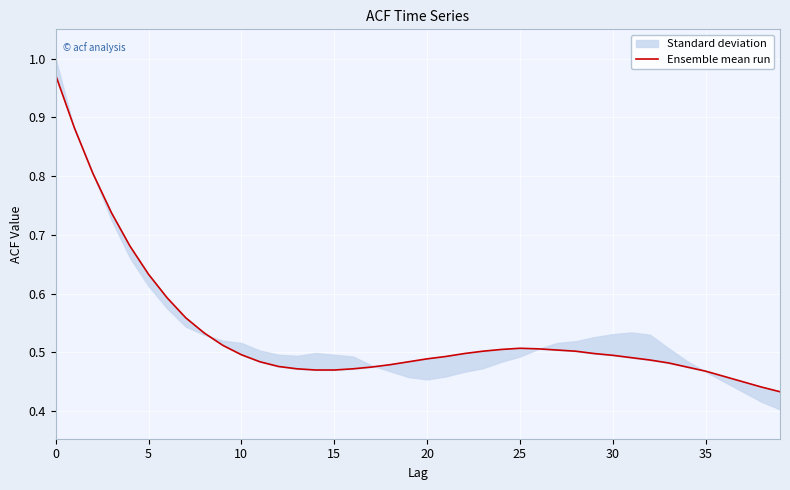

What is the difference between the maximum and minimum values?

0.5